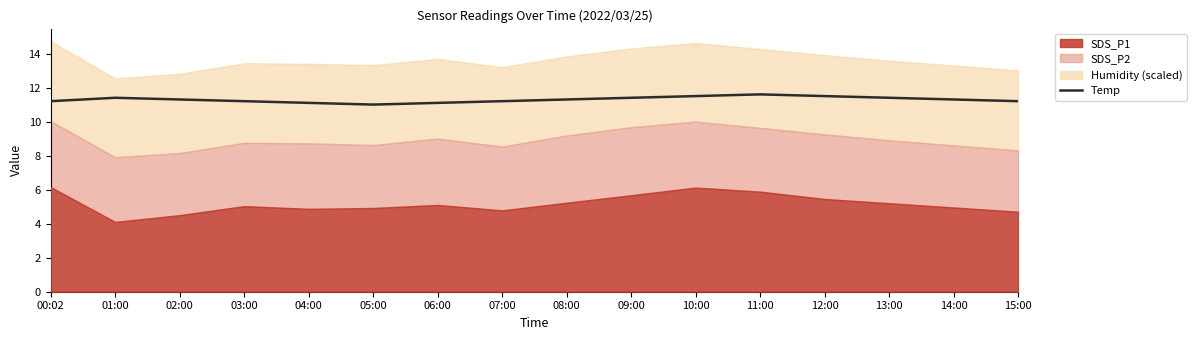

What is the difference between the maximum and minimum values?

0.6